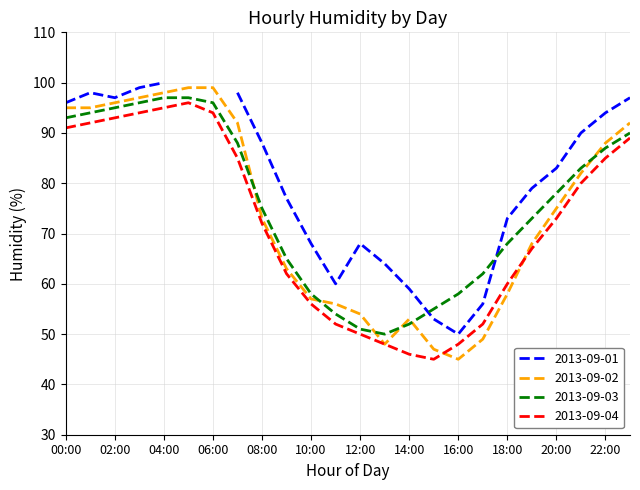

How many times do 2013-09-02 and 2013-09-03 cross each other?

6